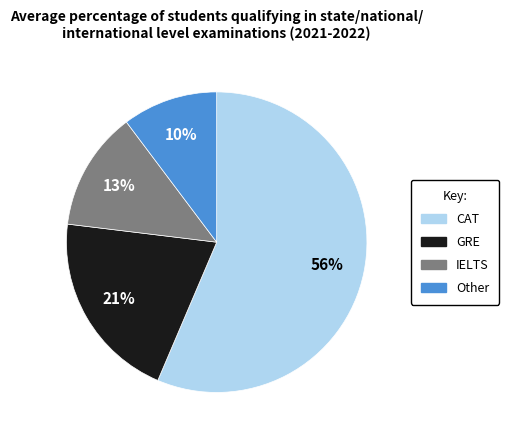

Is there any slice that represents more than half of the pie?

Yes